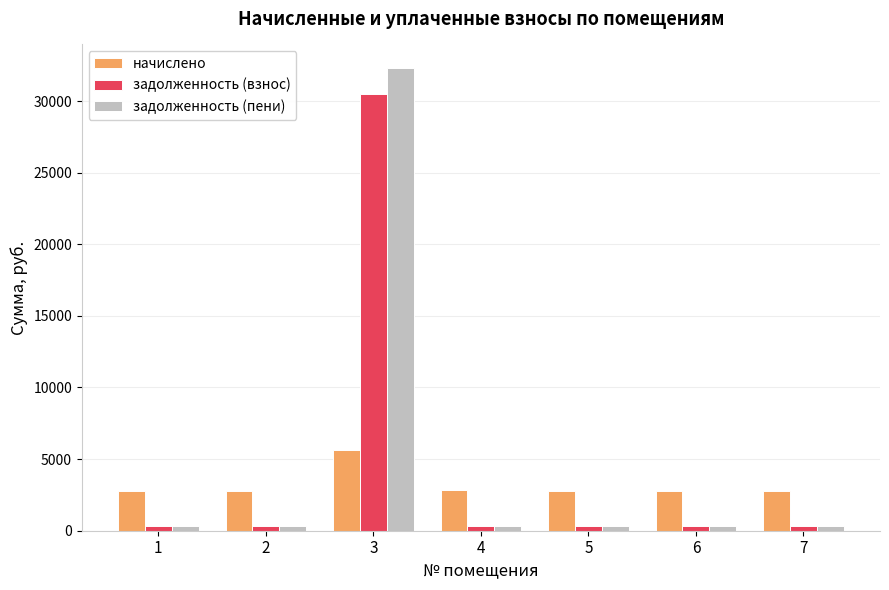

Which series has the widest spread of values?

задолженность (пени)